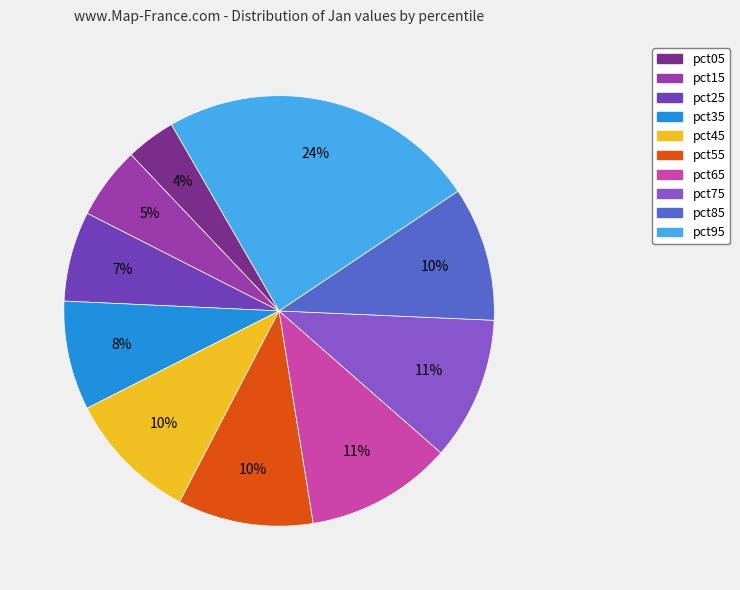

Is it true that pct95 is 16% of the pie?

False